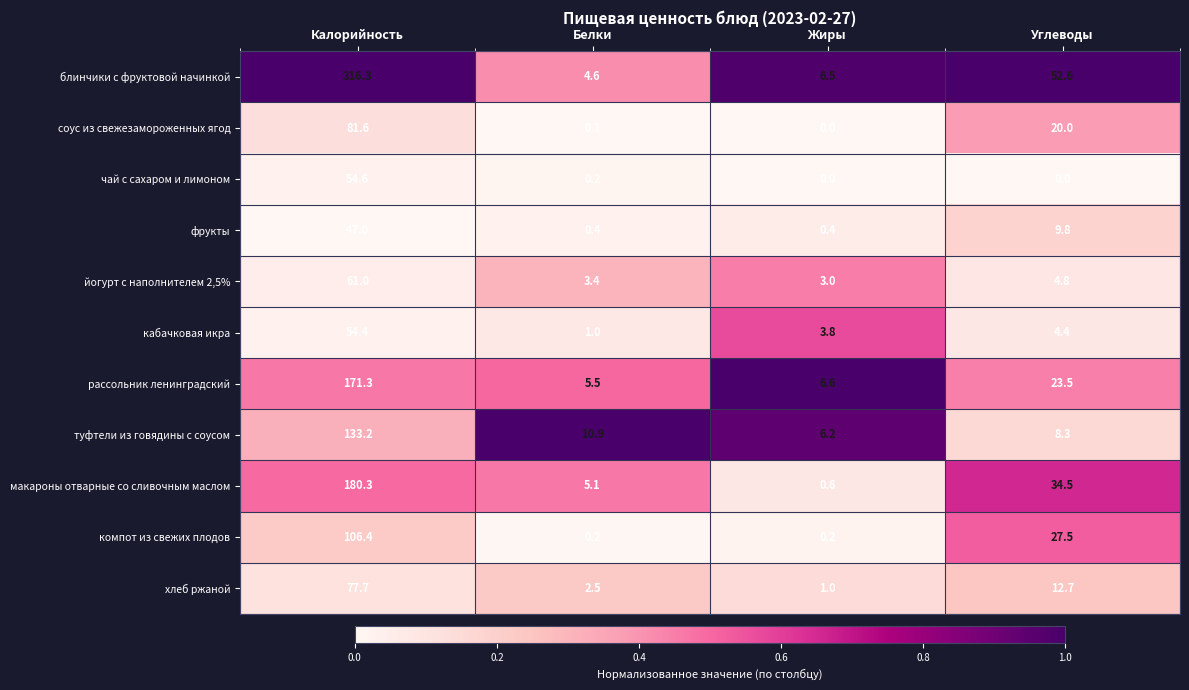

Which label corresponds to the largest value in the chart?

Калорийность